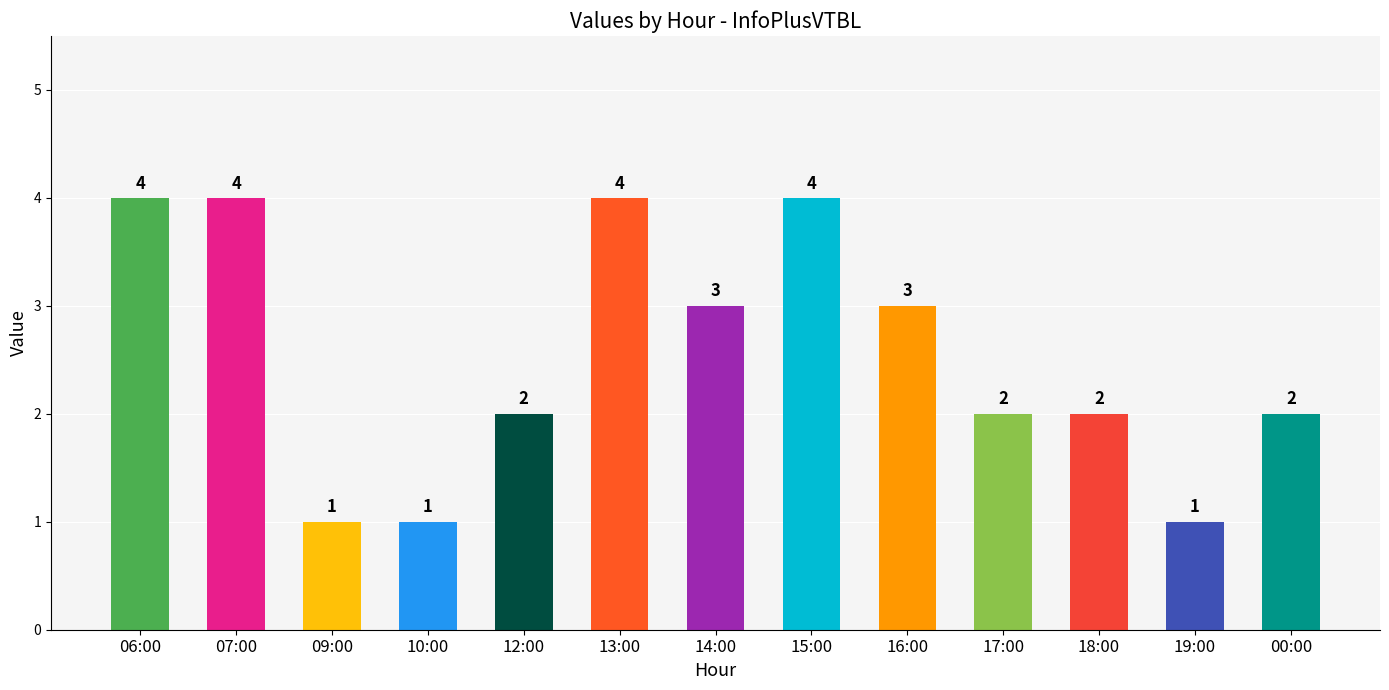

Reading left to right, what are all the values shown in this chart?

06:00=4	07:00=4	09:00=1	10:00=1	12:00=2	13:00=4	14:00=3	15:00=4	16:00=3	17:00=2	18:00=2	19:00=1	00:00=2